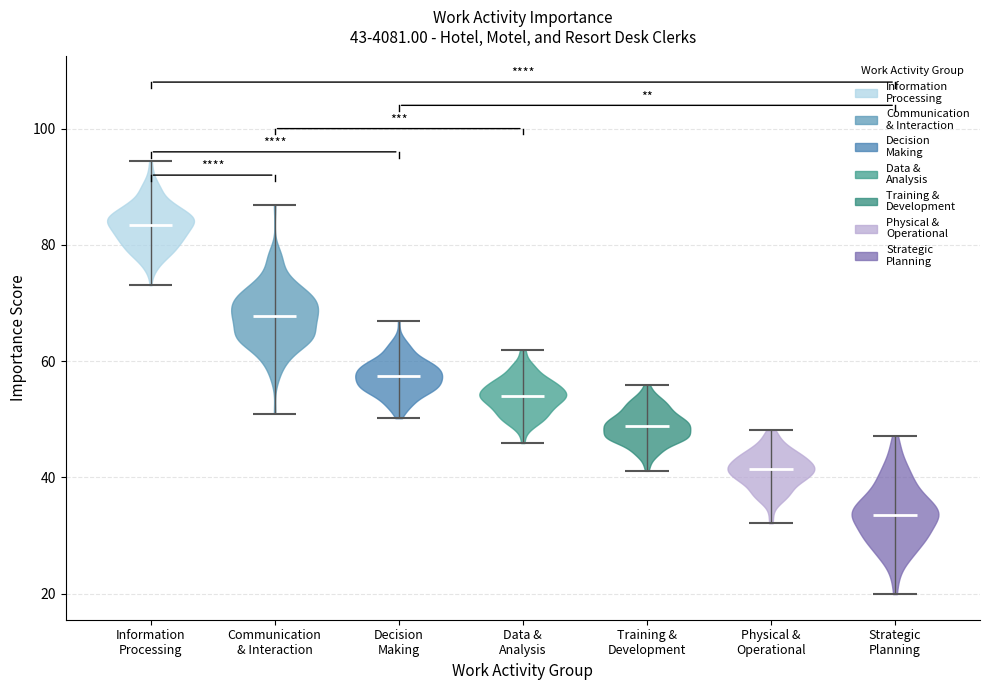

Which violin has the highest median line?

Information Processing